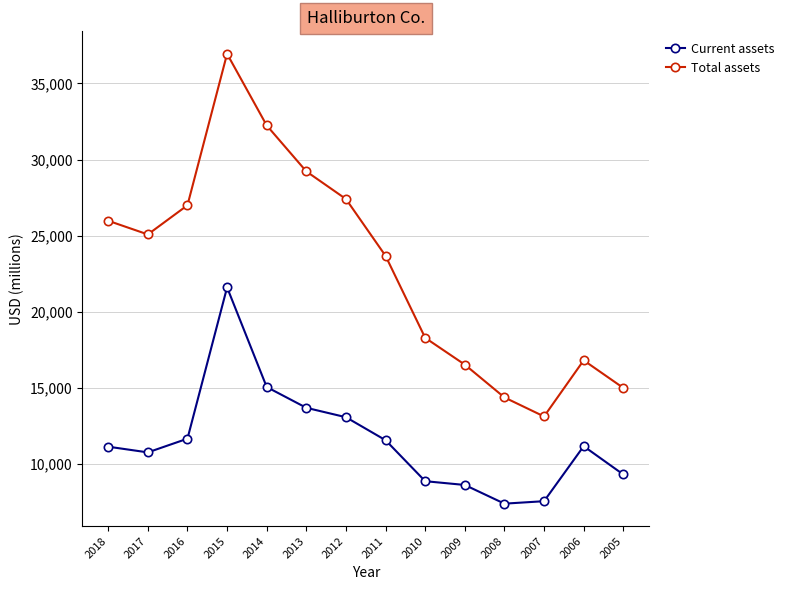

How many categories are shown in the chart?

14